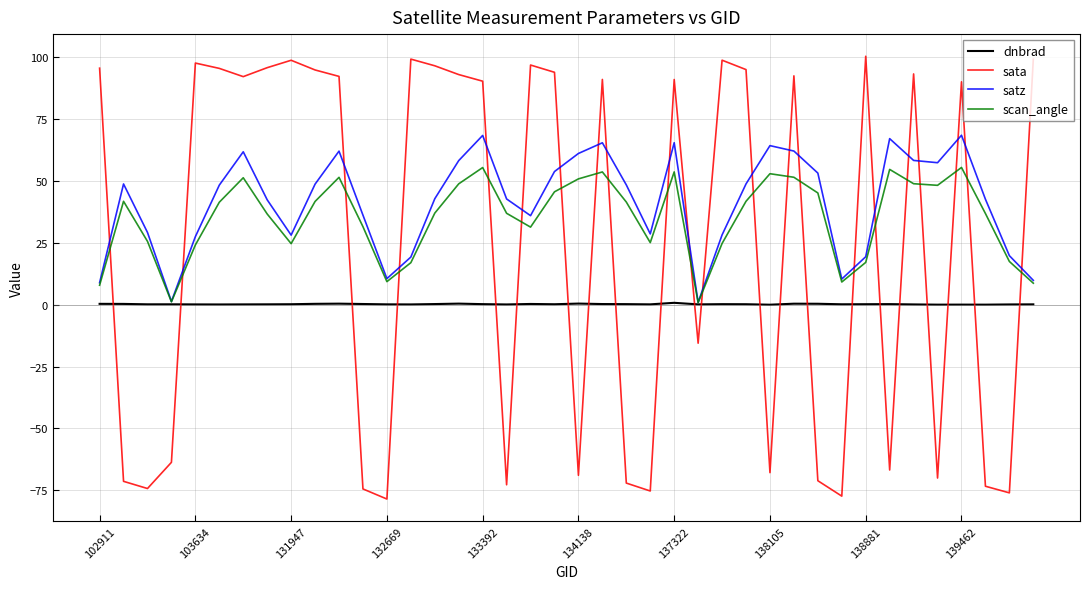

Which series has the largest range (max minus min)?

sata